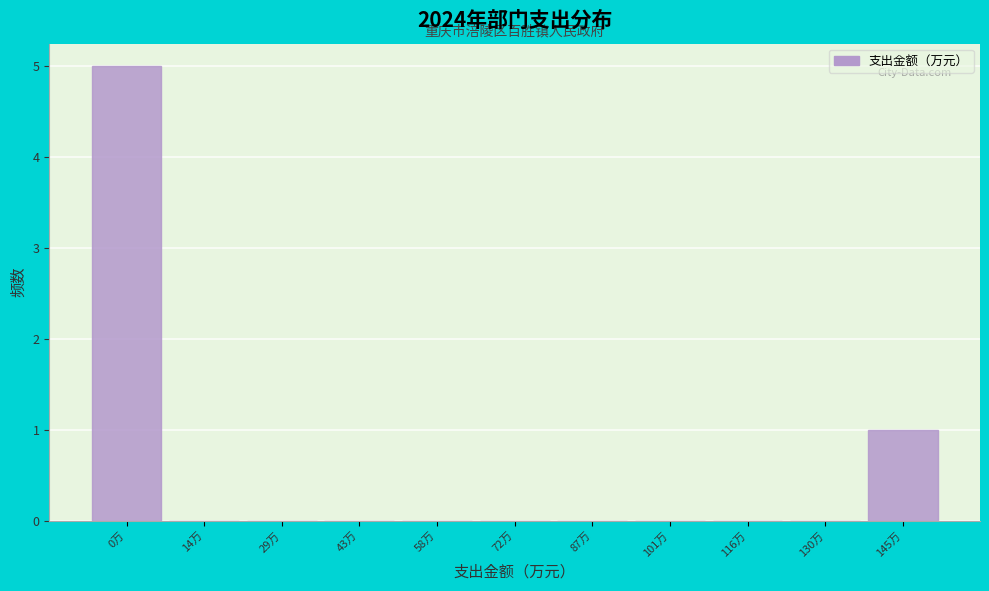

Reading right to left, list all the values displayed in this chart.

145万=1	130万=0	116万=0	101万=0	87万=0	72万=0	58万=0	43万=0	29万=0	14万=0	0万=5